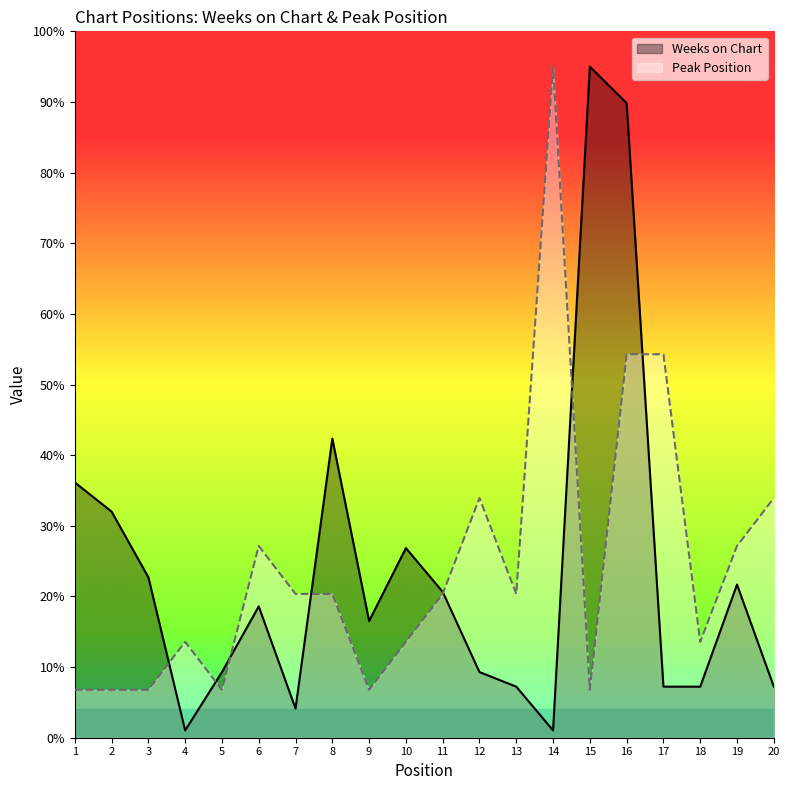

How many categories are shown in the chart?

20